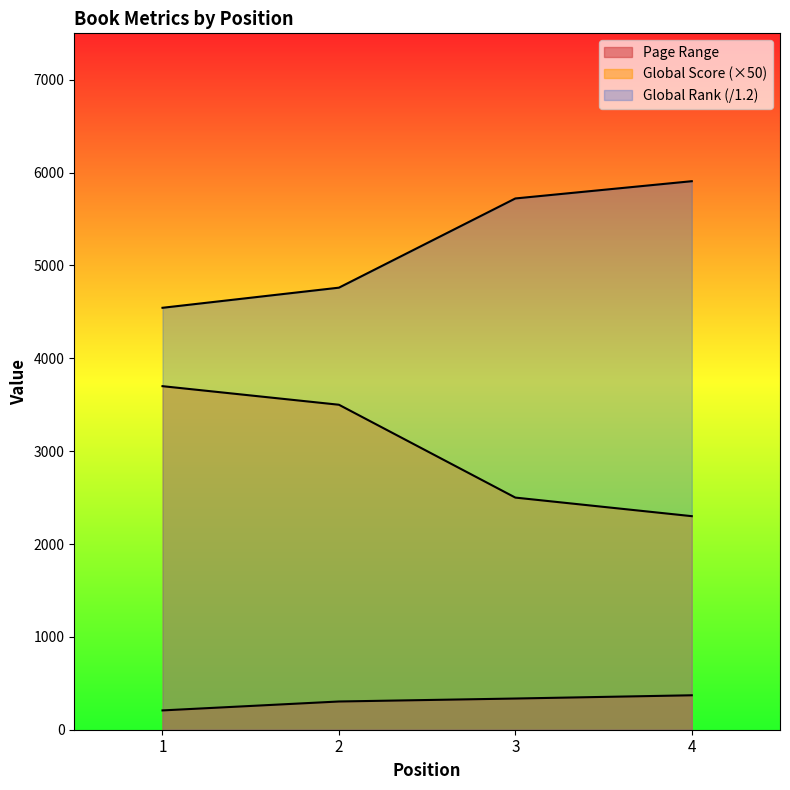

What is the minimum value shown in the chart?

208.0